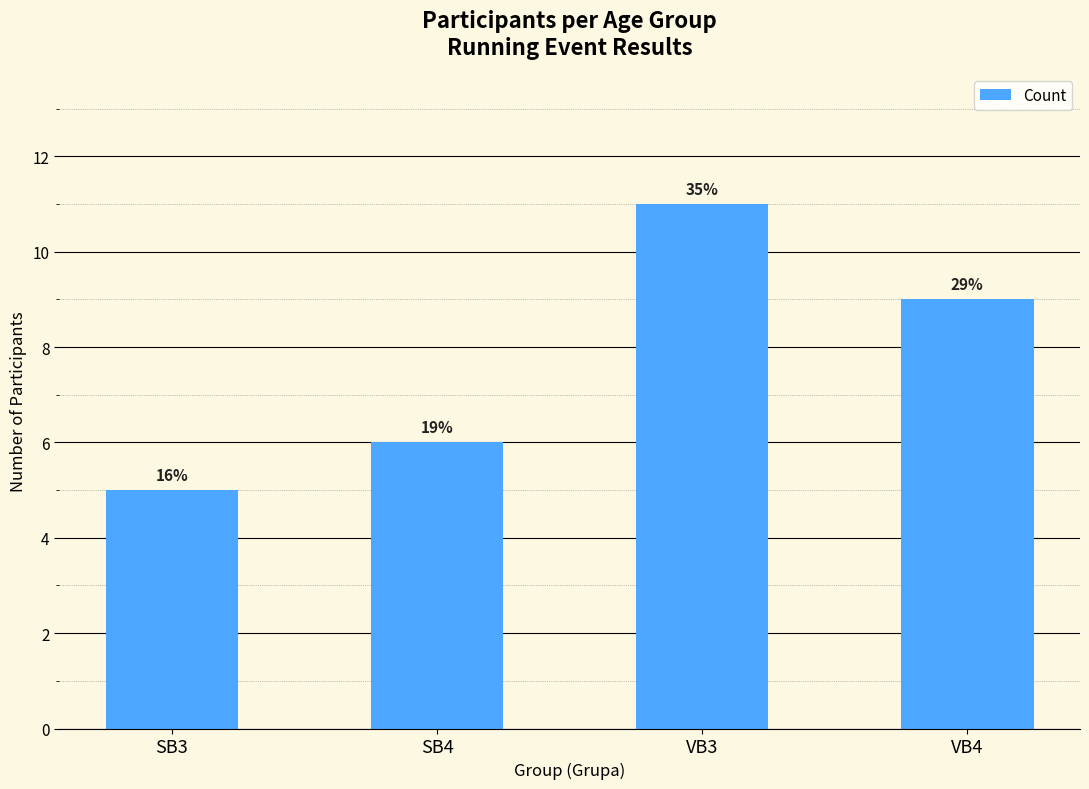

What is the difference between the second highest and second lowest values?

3